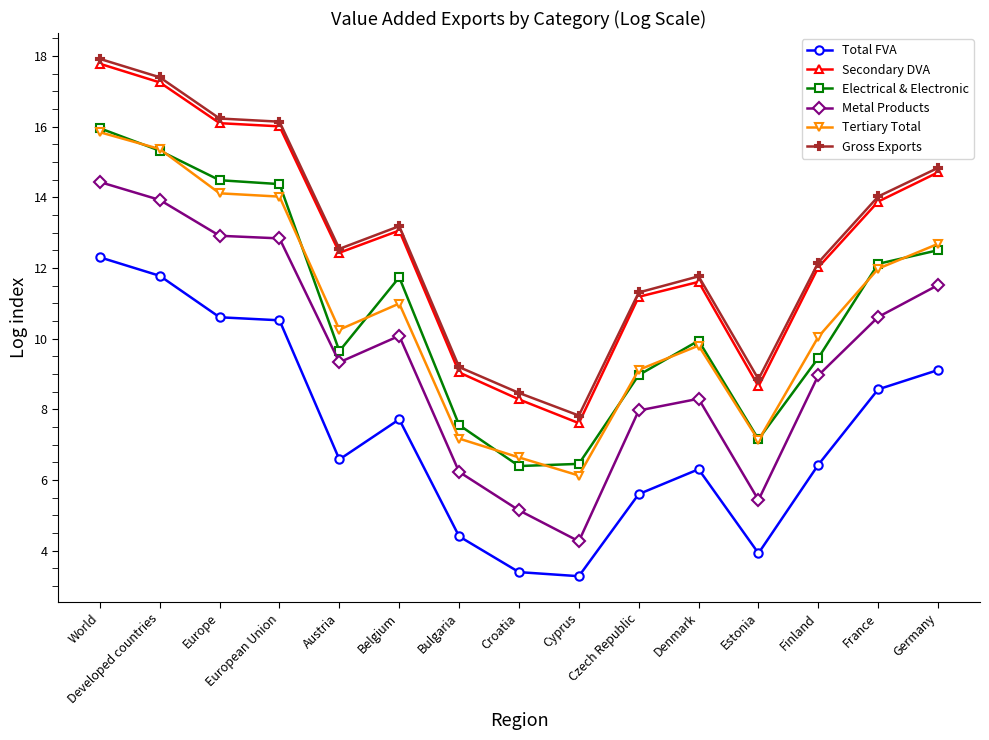

True or false: Metal Products and Secondary DVA cross at least once.

False